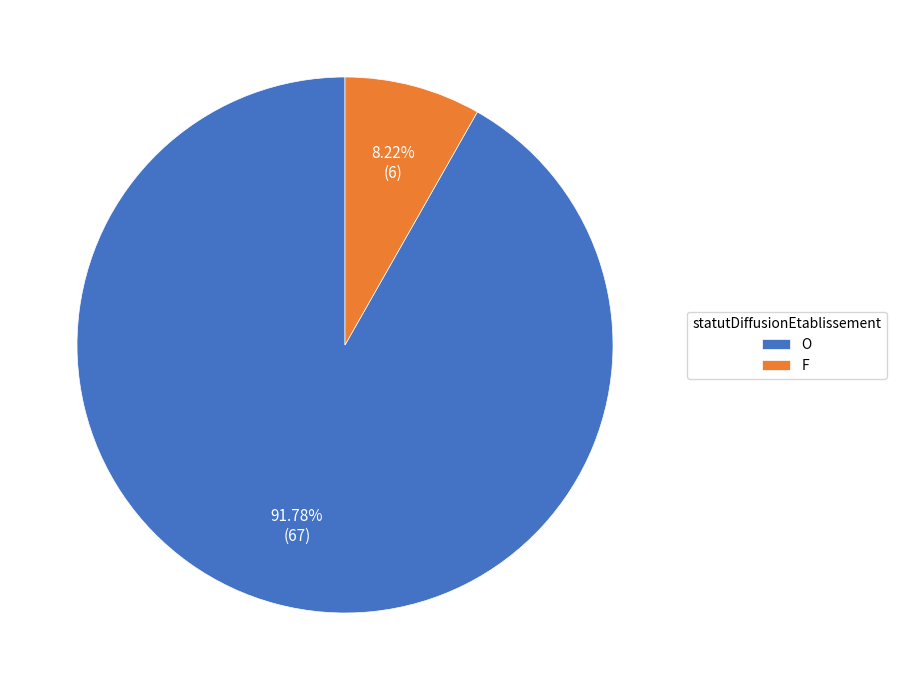

Between F and O, which is larger?

O